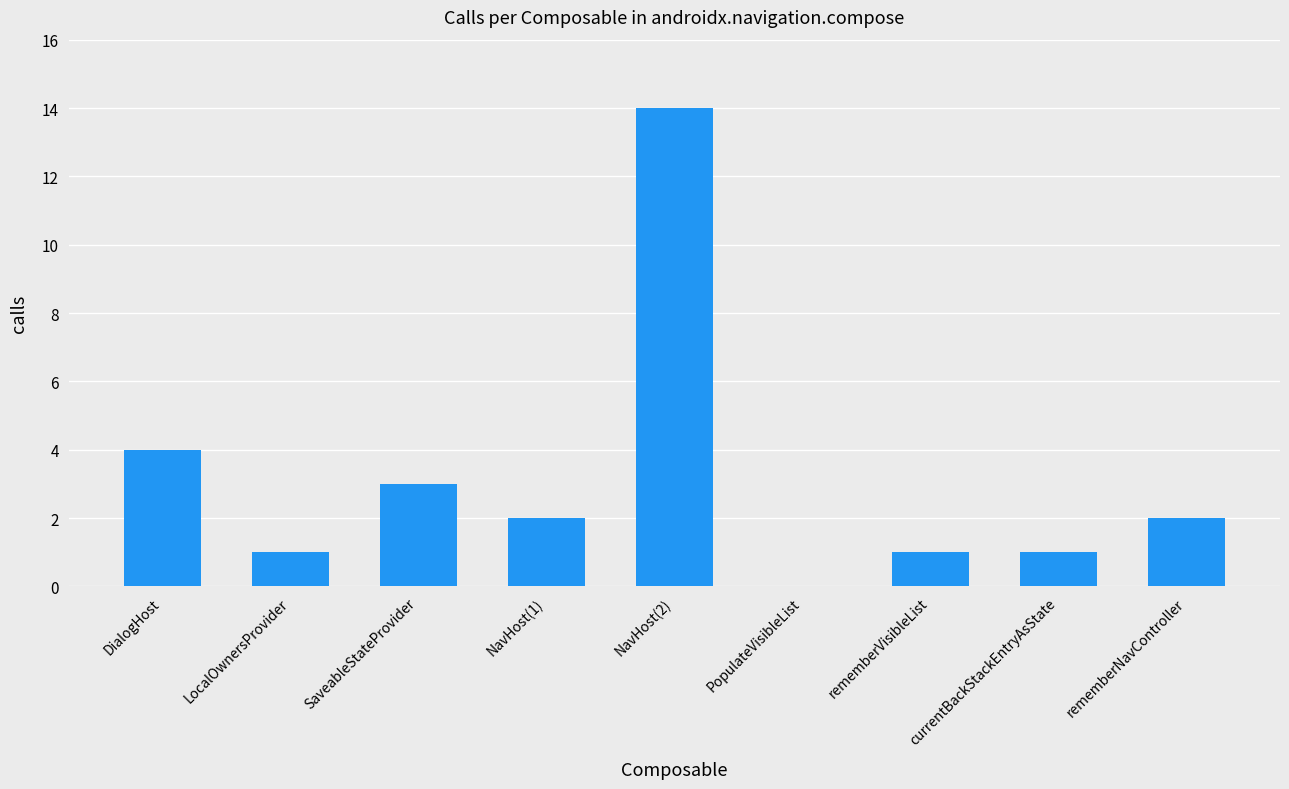

What is the average value?

3